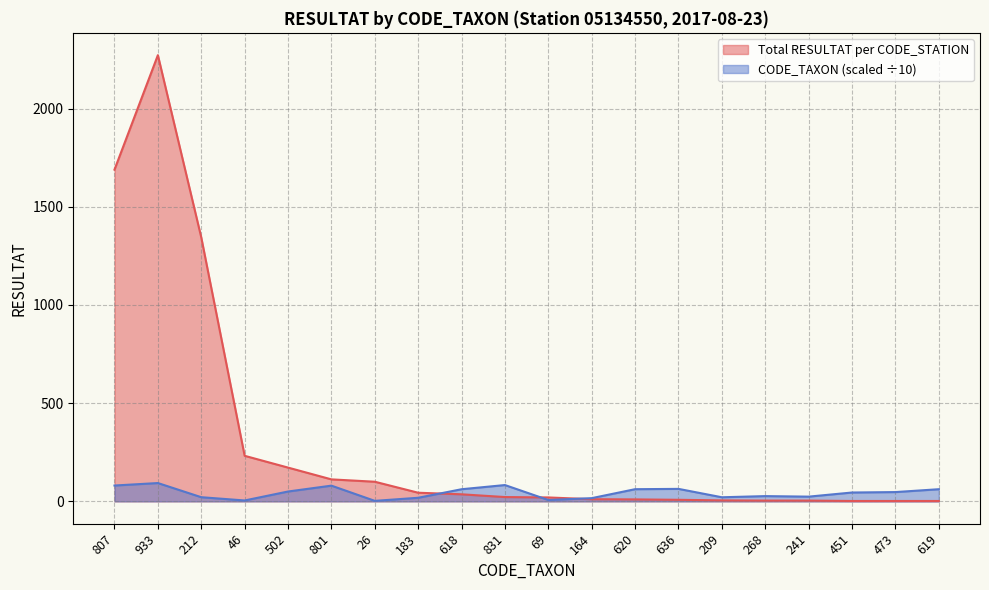

How many lines are shown in the chart?

2